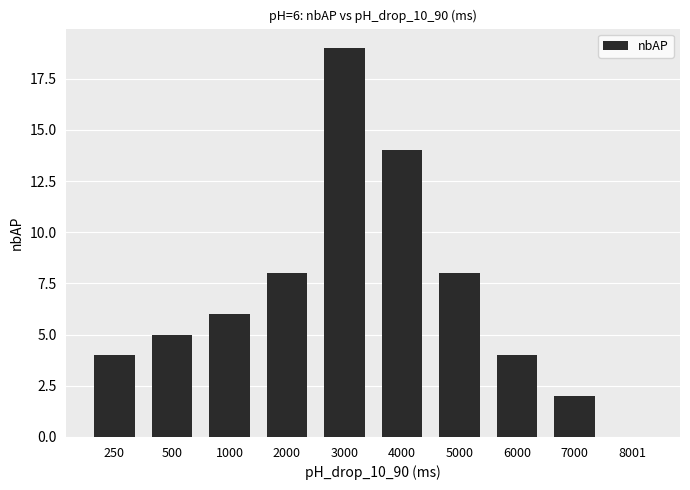

Are the bars horizontal?

No